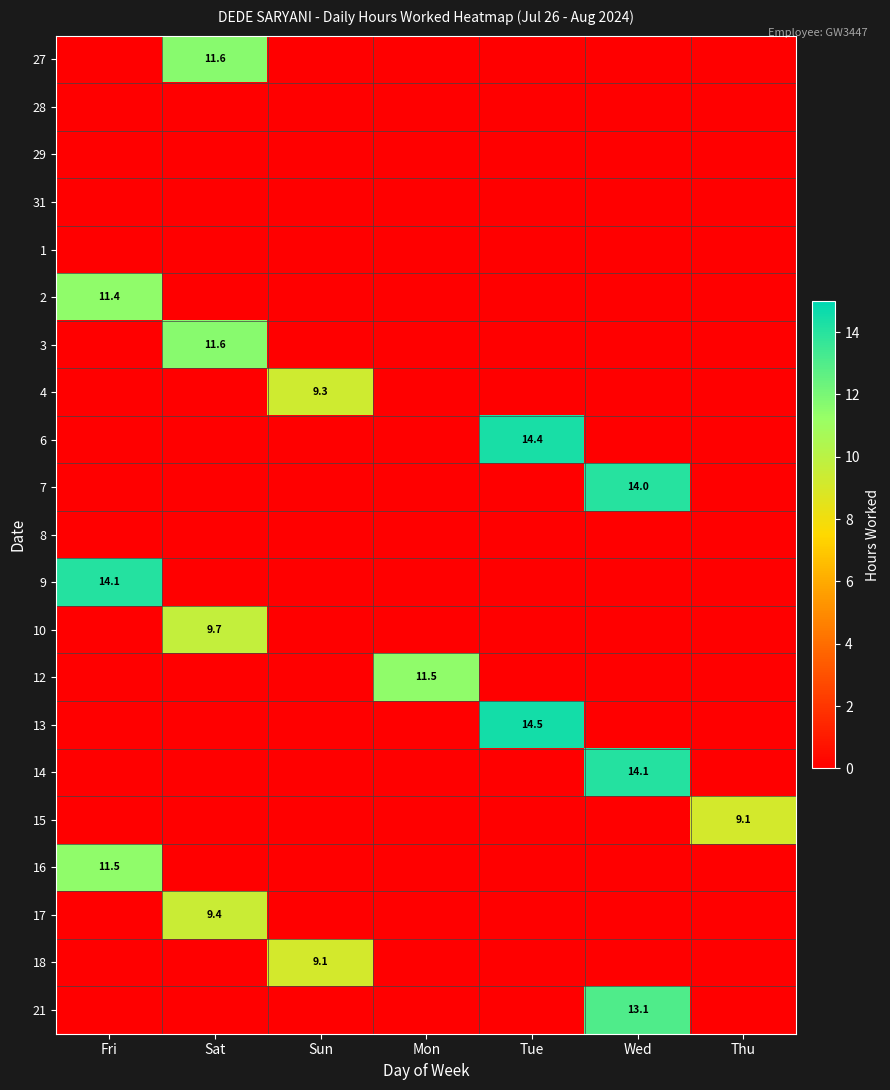

What is the total value across all series at Sun?

18.4